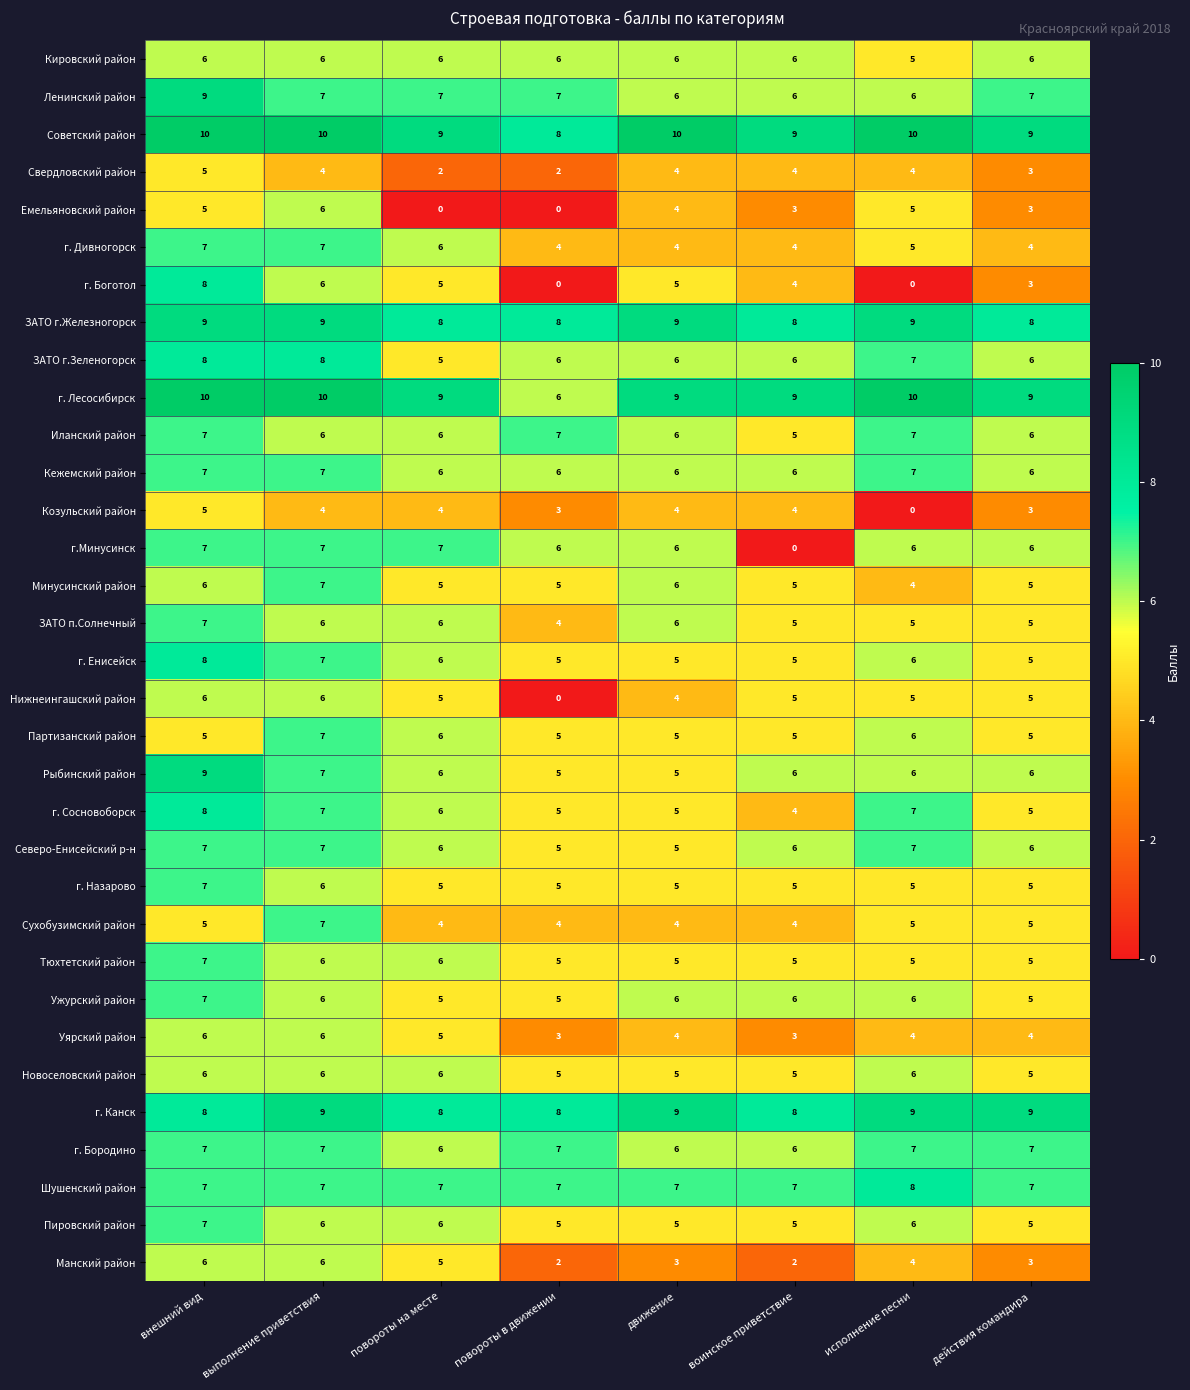

Count the ЗАТО п.Солнечный values in the range 5 to 6.

6